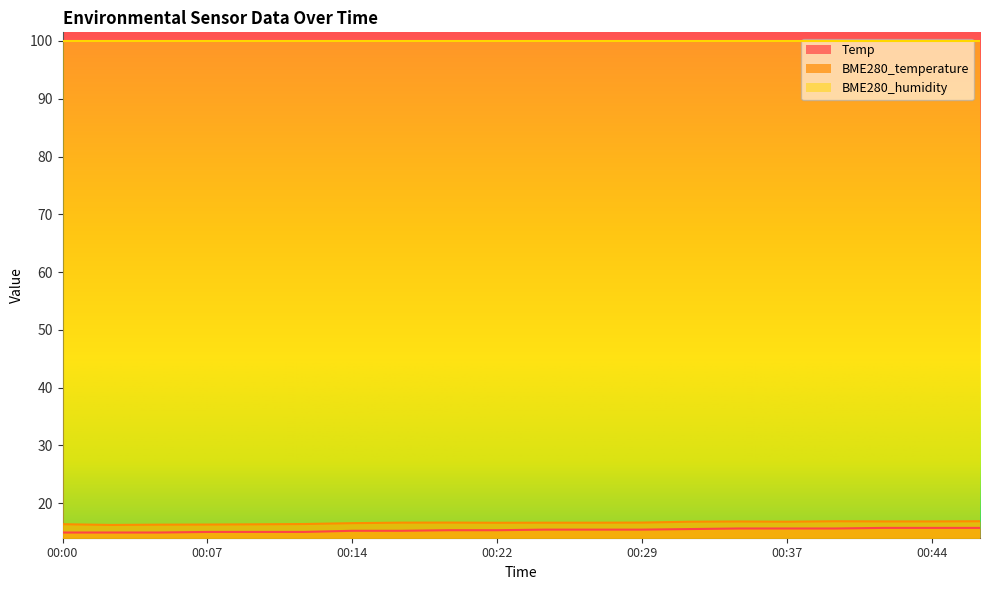

True or false: Temp has a value of 5.8 at 00:10.

False